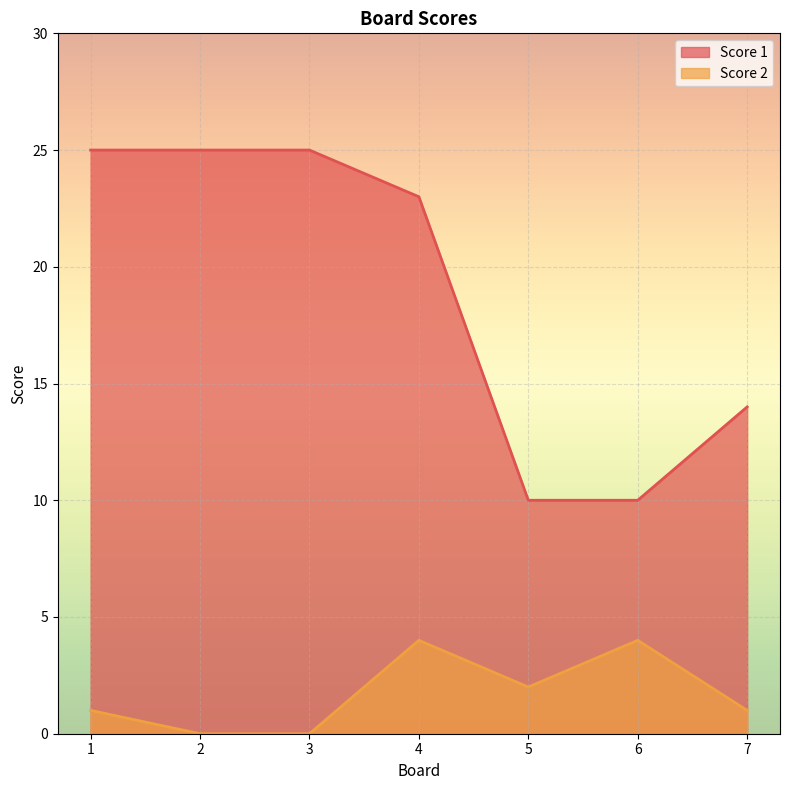

True or false: Score 1 and Score 2 intersect in this chart.

False